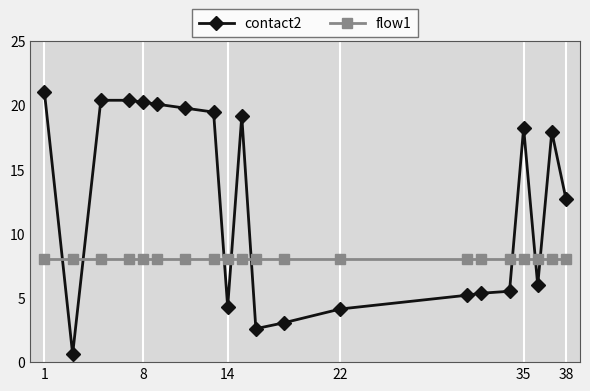

How many intersections are there between contact2 and flow1?

8